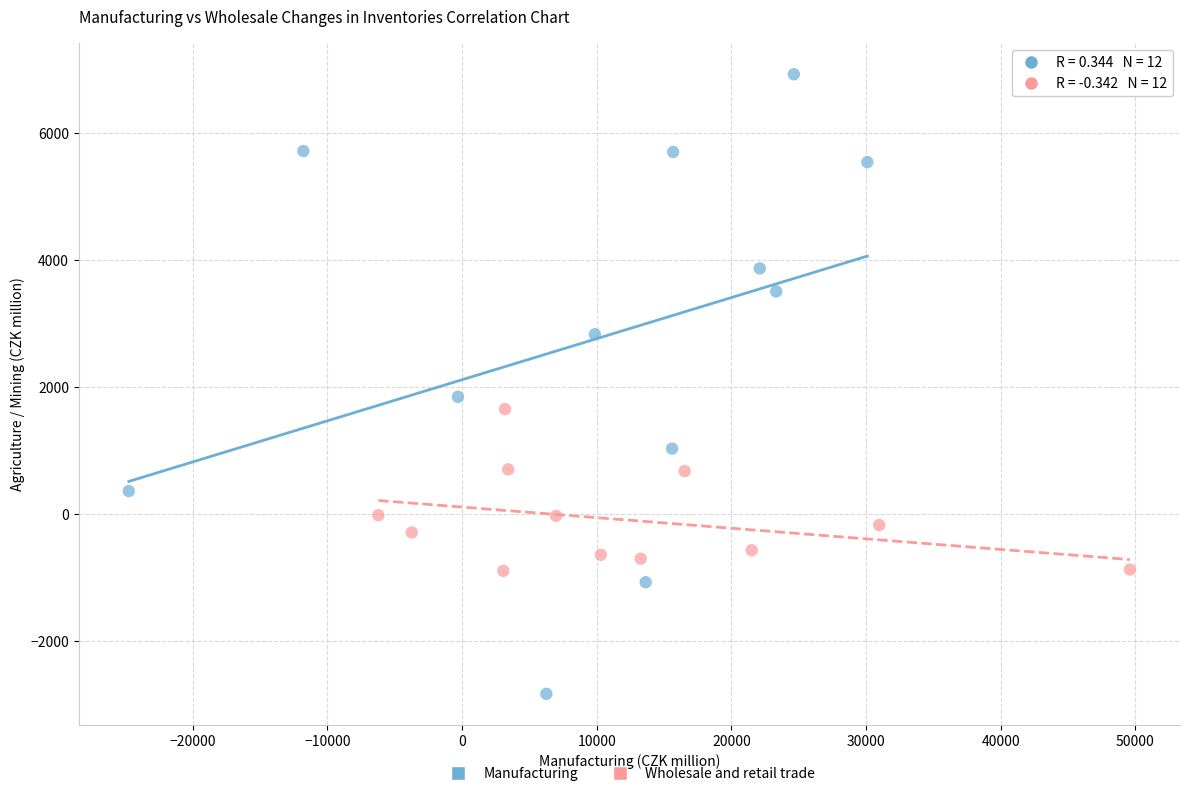

Which series has the largest Y range (max minus min)?

Manufacturing